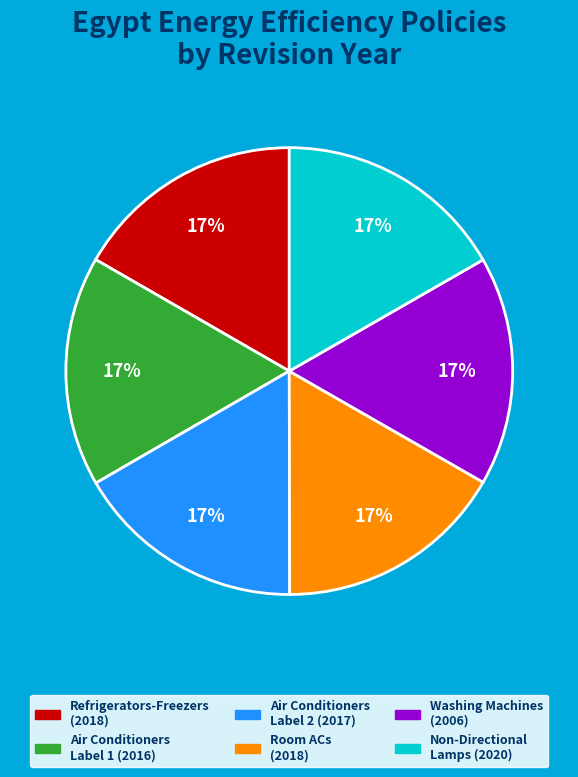

What is the ratio of the value at Washing Machines (2006) to the value at Refrigerators-Freezers (2018)?

1.0